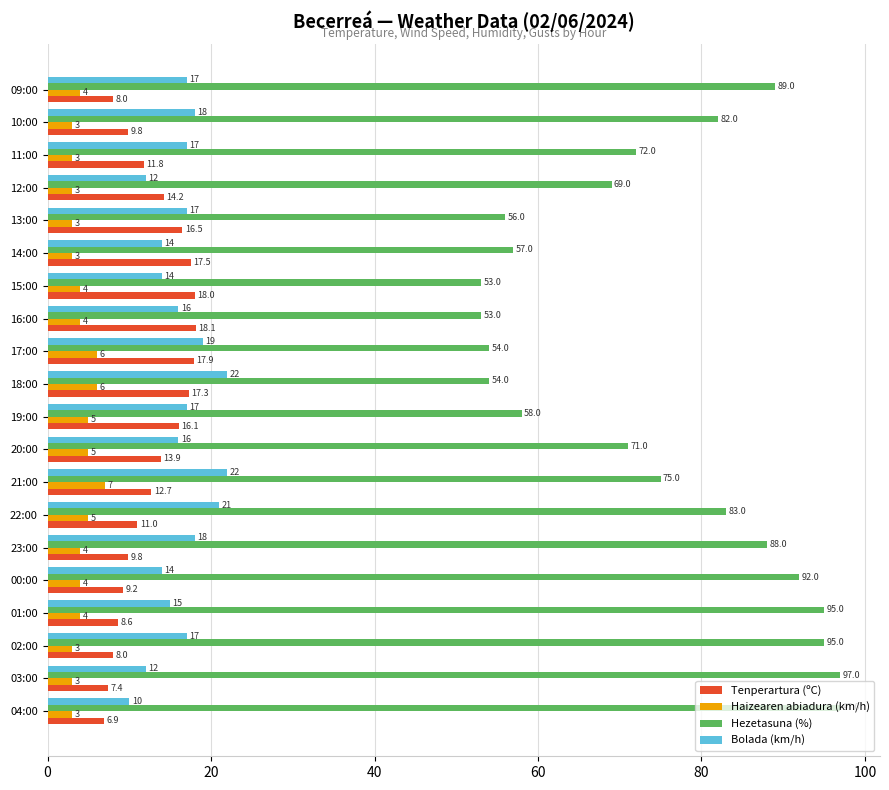

Which series has the widest spread of values?

Hezetasuna (%)